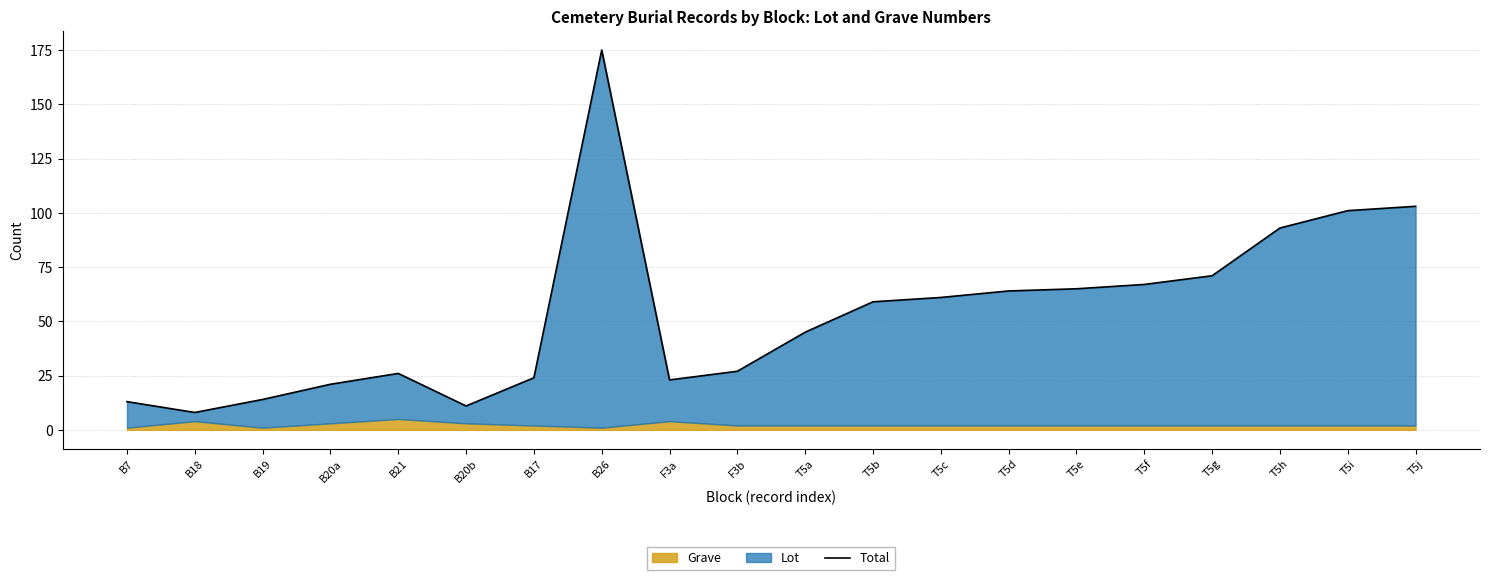

True or false: the data shows 28 at T5f.

False